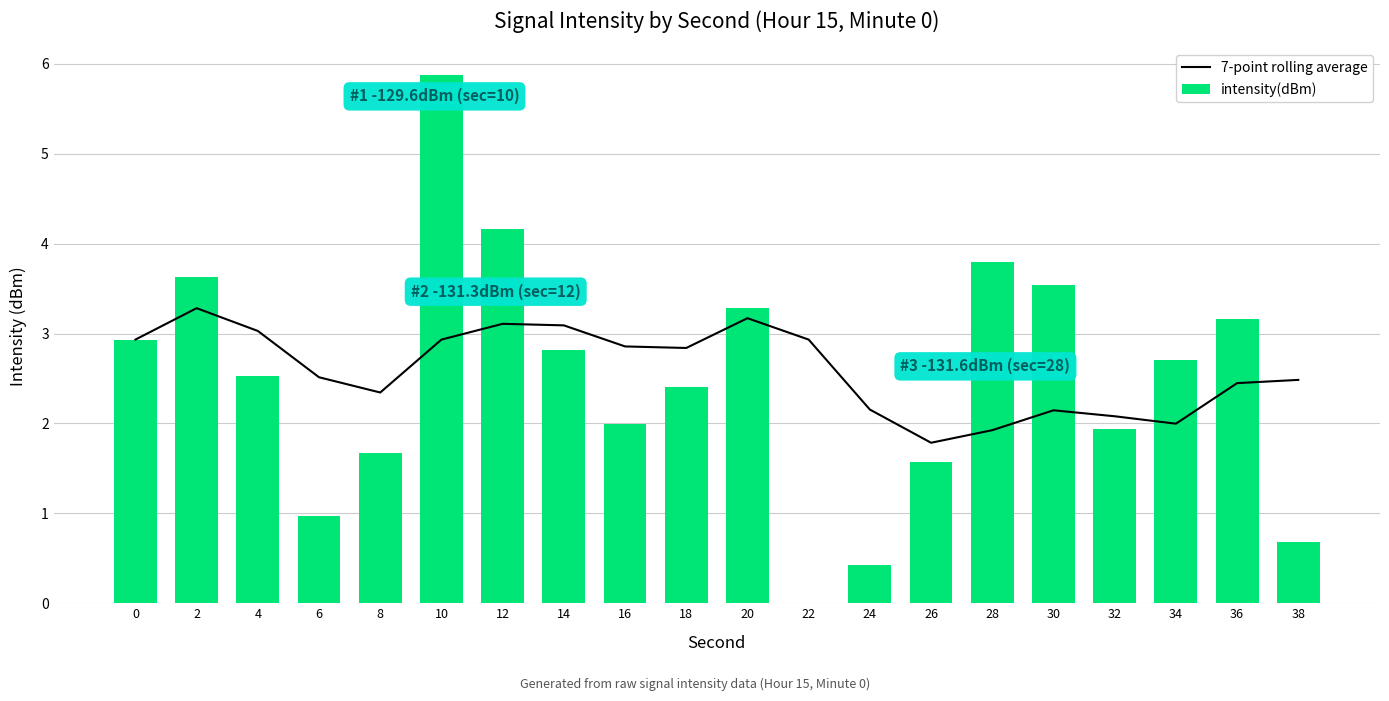

What is the difference between the highest and lowest values at 34?

0.7